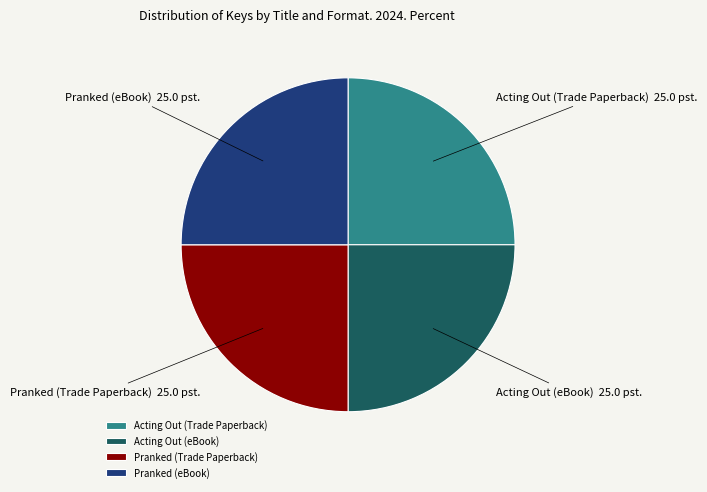

Is there any slice that represents more than half of the pie?

No